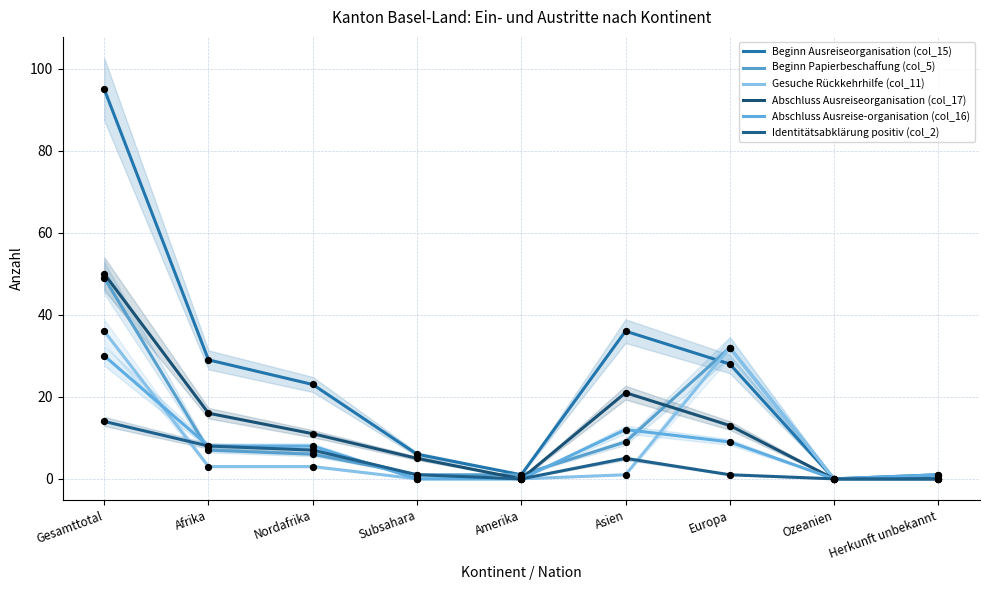

Which series reaches the maximum Y coordinate?

Beginn Ausreiseorganisation (col_15)